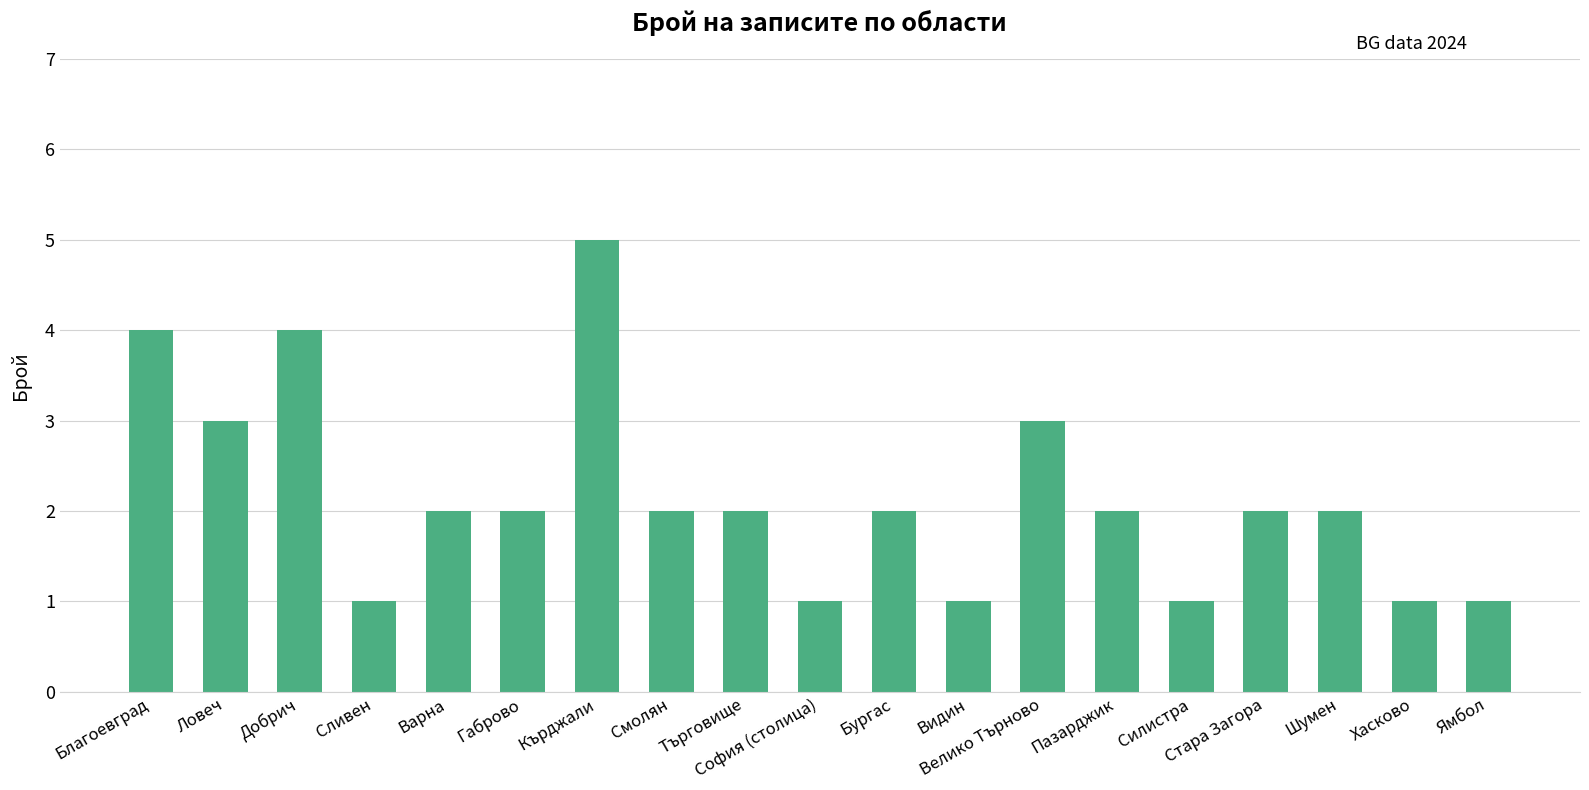

Count the number of categories in the chart.

19